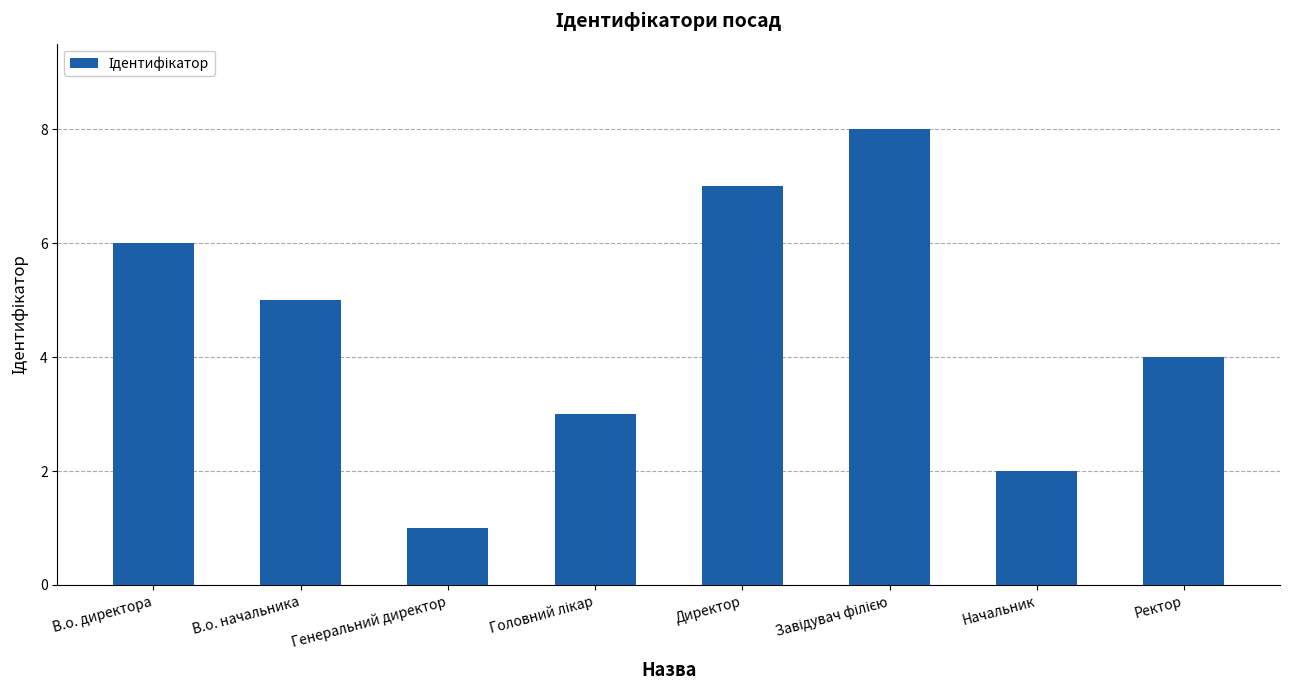

Reading left to right, extract all data points from this chart.

6	5	1	3	7	8	2	4